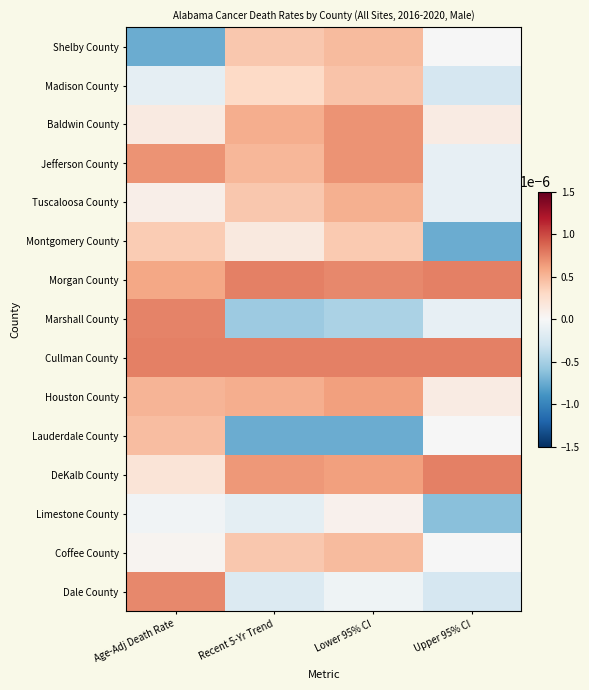

Reading right to left, list all the values displayed in this chart.

Shelby County: Upper 95% CI=-0.0	Lower 95% CI=0.0	Recent 5-Yr Trend=0.0	Age-Adj Death Rate=-0.0
Madison County: Upper 95% CI=-0.0	Lower 95% CI=0.0	Recent 5-Yr Trend=0.0	Age-Adj Death Rate=-0.0
Baldwin County: Upper 95% CI=0.0	Lower 95% CI=0.0	Recent 5-Yr Trend=0.0	Age-Adj Death Rate=0.0
Jefferson County: Upper 95% CI=-0.0	Lower 95% CI=0.0	Recent 5-Yr Trend=0.0	Age-Adj Death Rate=0.0
Tuscaloosa County: Upper 95% CI=-0.0	Lower 95% CI=0.0	Recent 5-Yr Trend=0.0	Age-Adj Death Rate=0.0
Montgomery County: Upper 95% CI=-0.0	Lower 95% CI=0.0	Recent 5-Yr Trend=0.0	Age-Adj Death Rate=0.0
Morgan County: Upper 95% CI=0.0	Lower 95% CI=0.0	Recent 5-Yr Trend=0.0	Age-Adj Death Rate=0.0
Marshall County: Upper 95% CI=-0.0	Lower 95% CI=-0.0	Recent 5-Yr Trend=-0.0	Age-Adj Death Rate=0.0
Cullman County: Upper 95% CI=0.0	Lower 95% CI=0.0	Recent 5-Yr Trend=0.0	Age-Adj Death Rate=0.0
Houston County: Upper 95% CI=0.0	Lower 95% CI=0.0	Recent 5-Yr Trend=0.0	Age-Adj Death Rate=0.0
Lauderdale County: Upper 95% CI=-0.0	Lower 95% CI=-0.0	Recent 5-Yr Trend=-0.0	Age-Adj Death Rate=0.0
DeKalb County: Upper 95% CI=0.0	Lower 95% CI=0.0	Recent 5-Yr Trend=0.0	Age-Adj Death Rate=0.0
Limestone County: Upper 95% CI=-0.0	Lower 95% CI=0.0	Recent 5-Yr Trend=-0.0	Age-Adj Death Rate=-0.0
Coffee County: Upper 95% CI=-0.0	Lower 95% CI=0.0	Recent 5-Yr Trend=0.0	Age-Adj Death Rate=0.0
Dale County: Upper 95% CI=-0.0	Lower 95% CI=-0.0	Recent 5-Yr Trend=-0.0	Age-Adj Death Rate=0.0